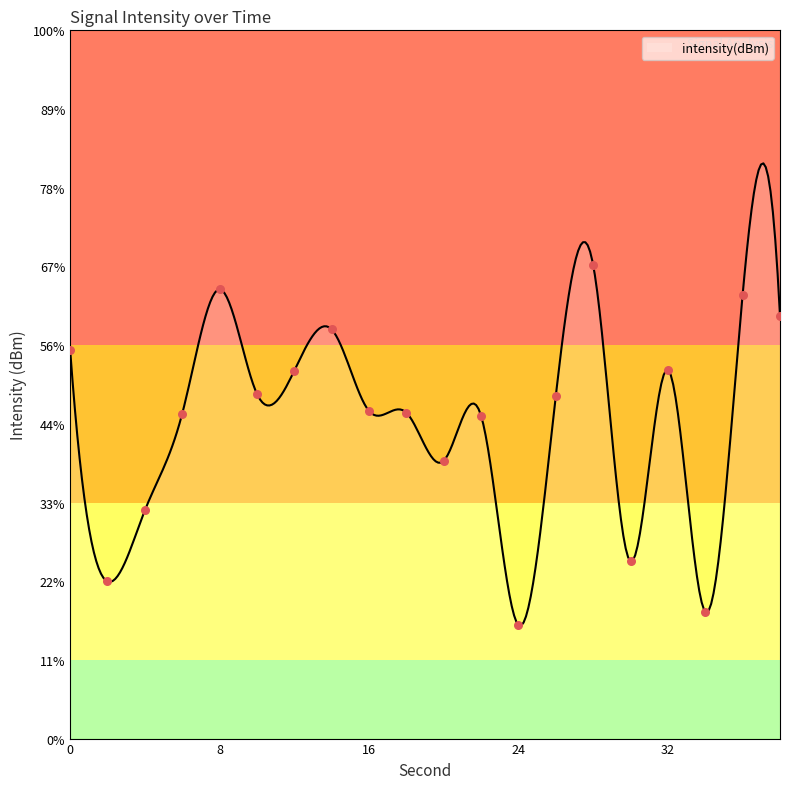

What is the change in value from 2 to 26?

+2.4